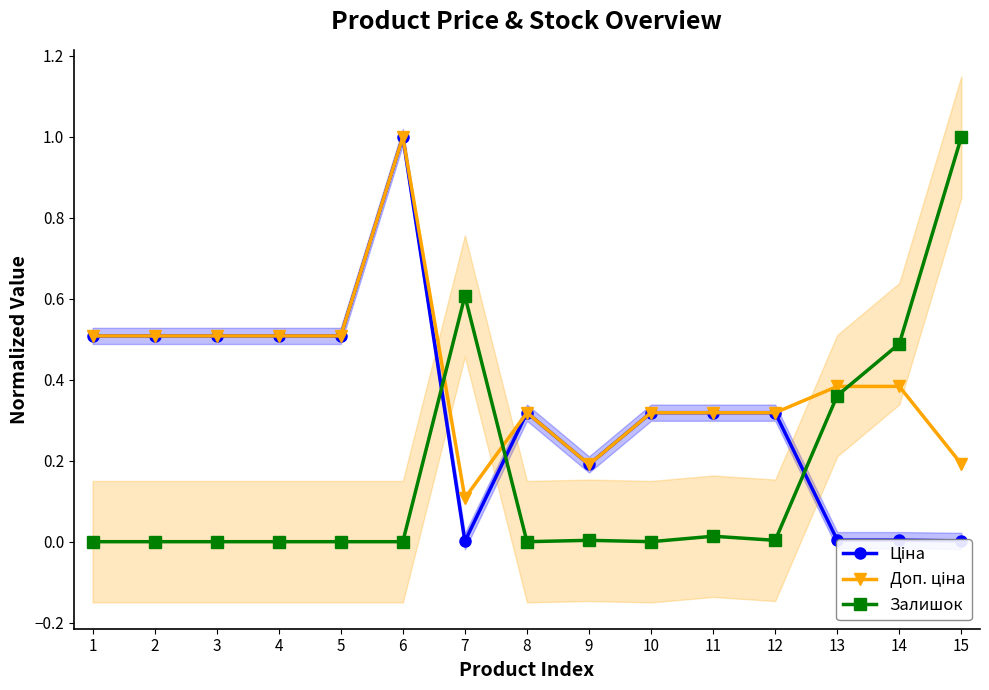

What is the sum of all Доп. ціна values?

6.1